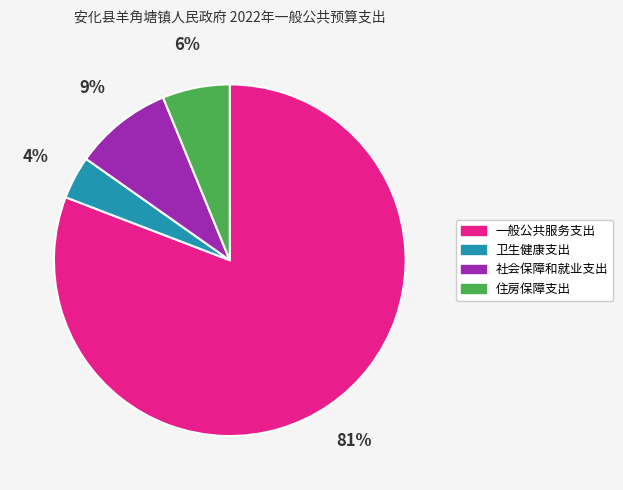

Which category has the smallest portion of the pie?

卫生健康支出